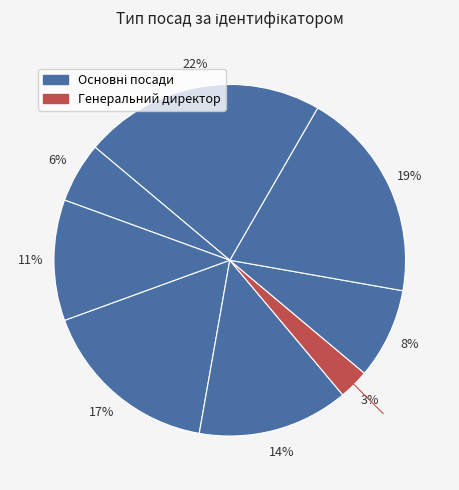

Which category has the smallest portion of the pie?

Генеральний директор